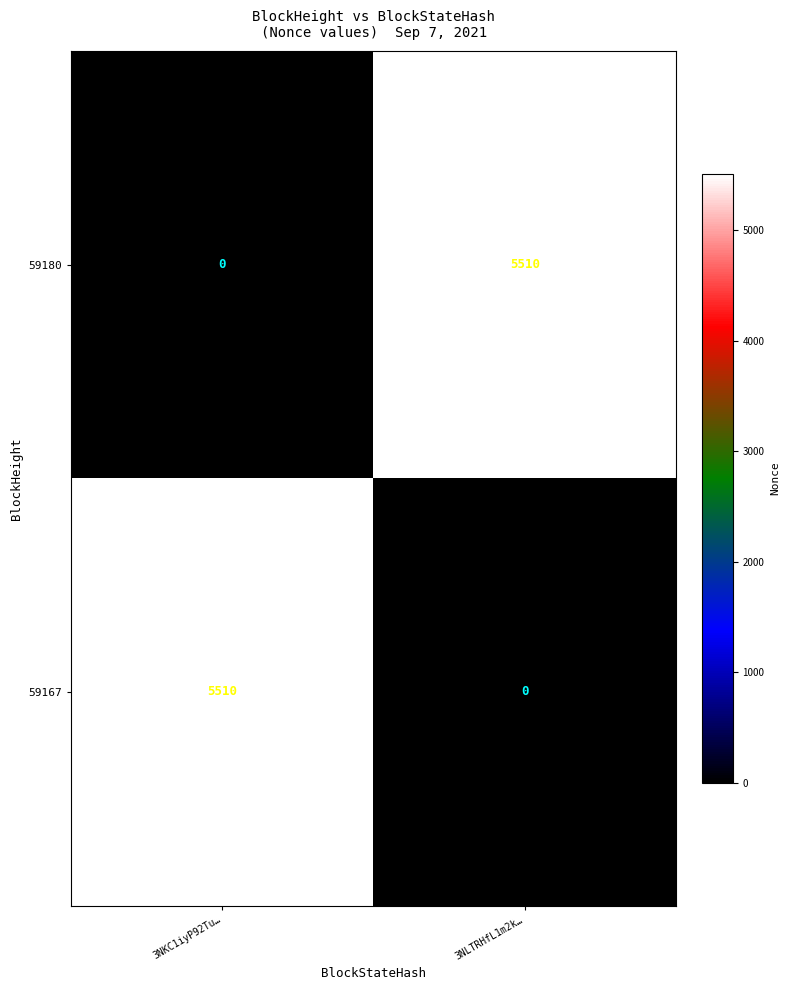

True or false: 59180 has a value of -3599 at 3NKC1iyP92Tu….

False